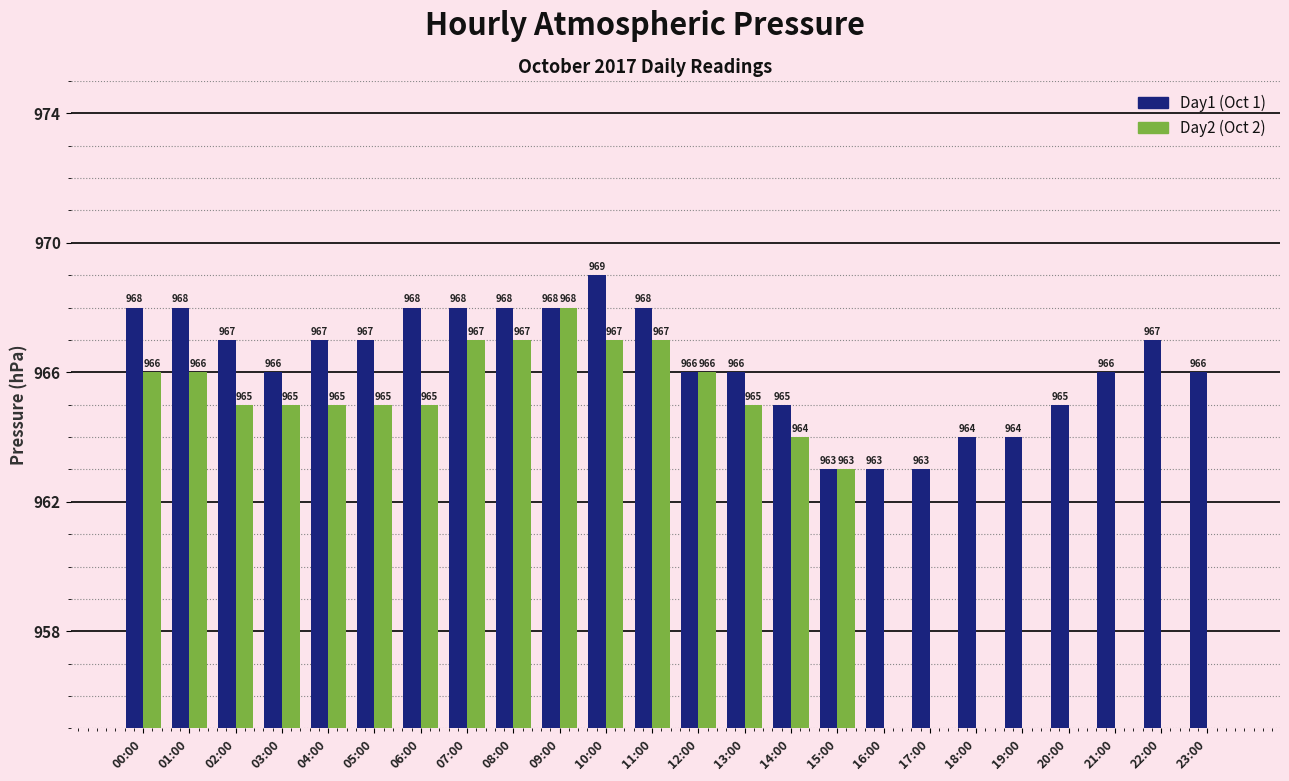

At which category is the sum across all series the highest?

09:00